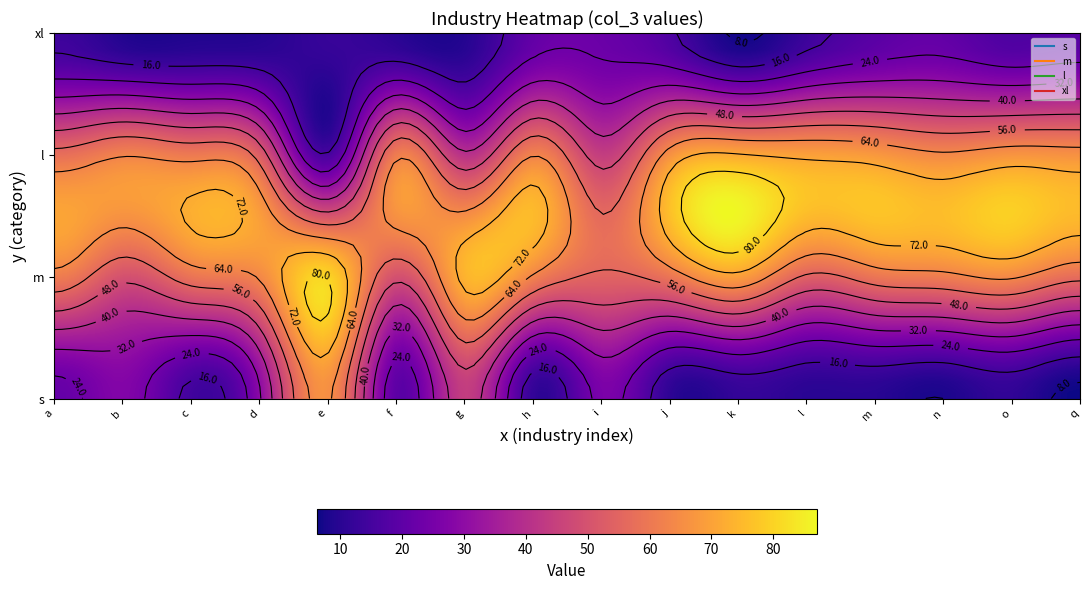

Is the value of xl at a greater than the value of m at m?

No